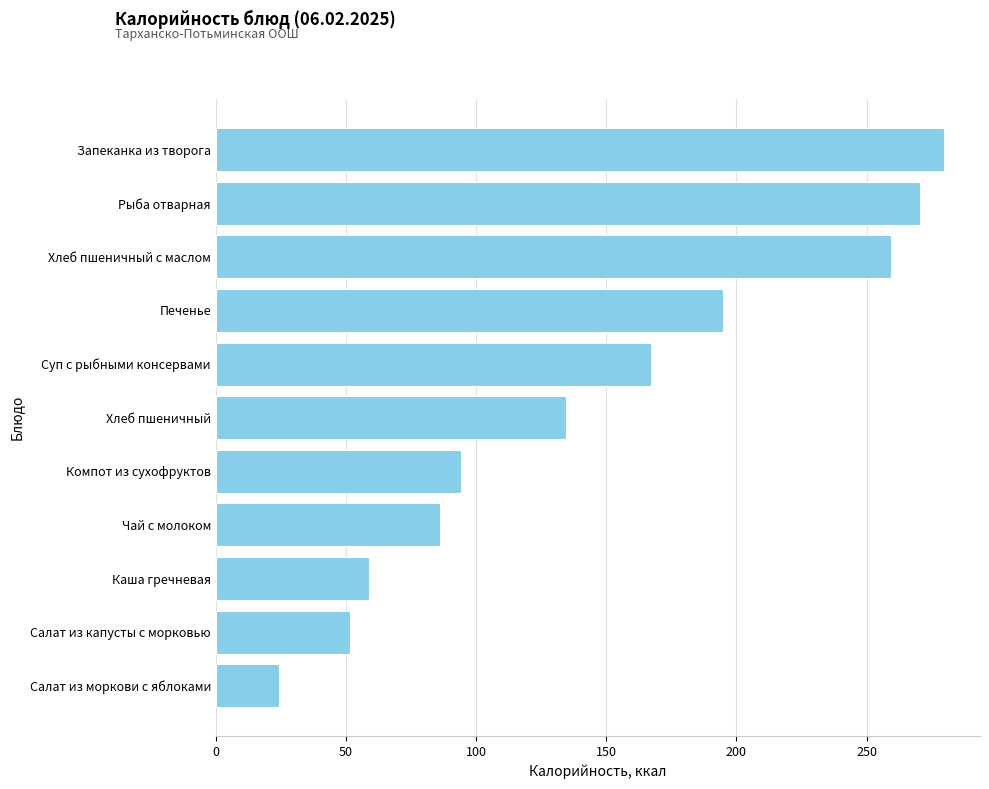

Are the bars horizontal?

Yes